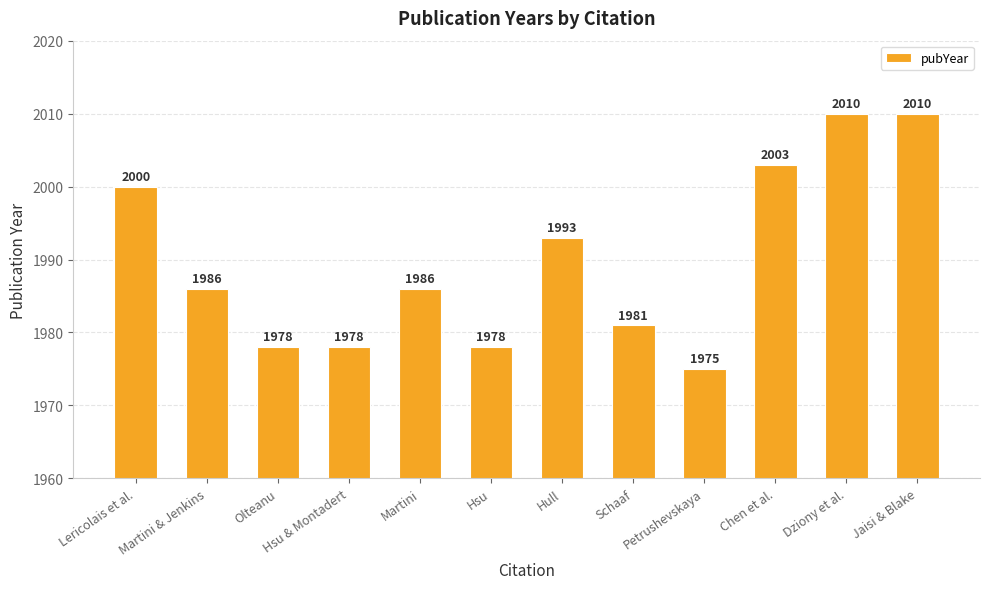

What is the value of the 1st bar from the left?

2000